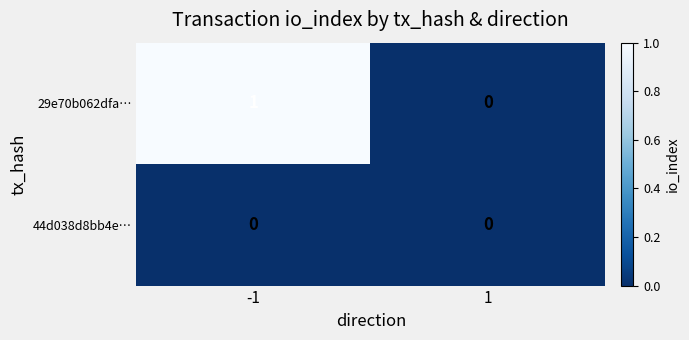

Reading left to right, transcribe all the data shown in this chart.

29e70b062dfa…: -1=1	1=0
44d038d8bb4e…: -1=0	1=0